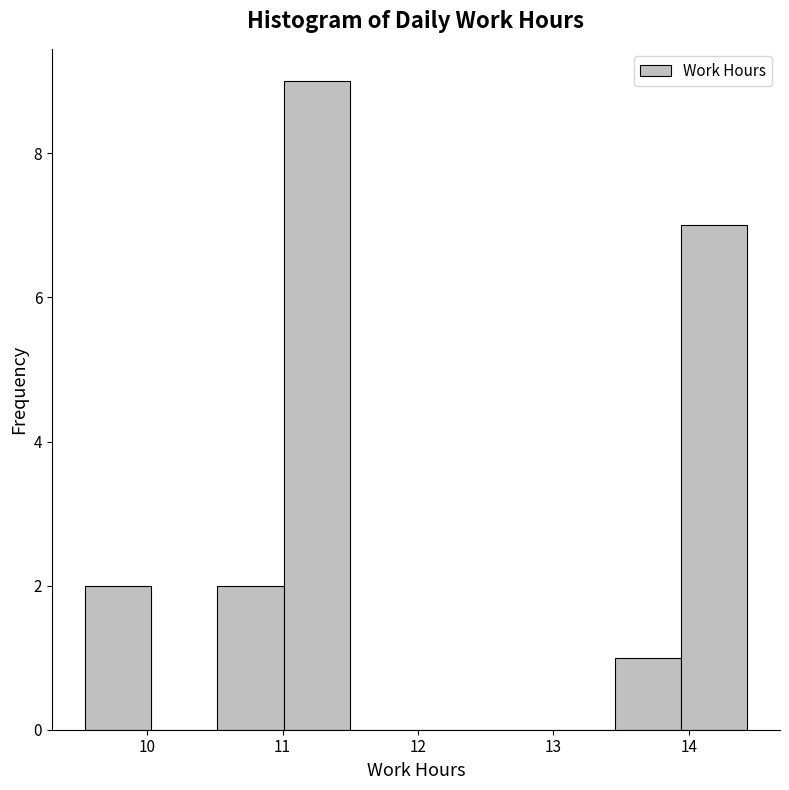

How tall is the bar that spans 13.5 to 13.9 on the x-axis? Neither the bar edges nor the heights are printed on the chart, so give them approximately, as read against the axes.

1